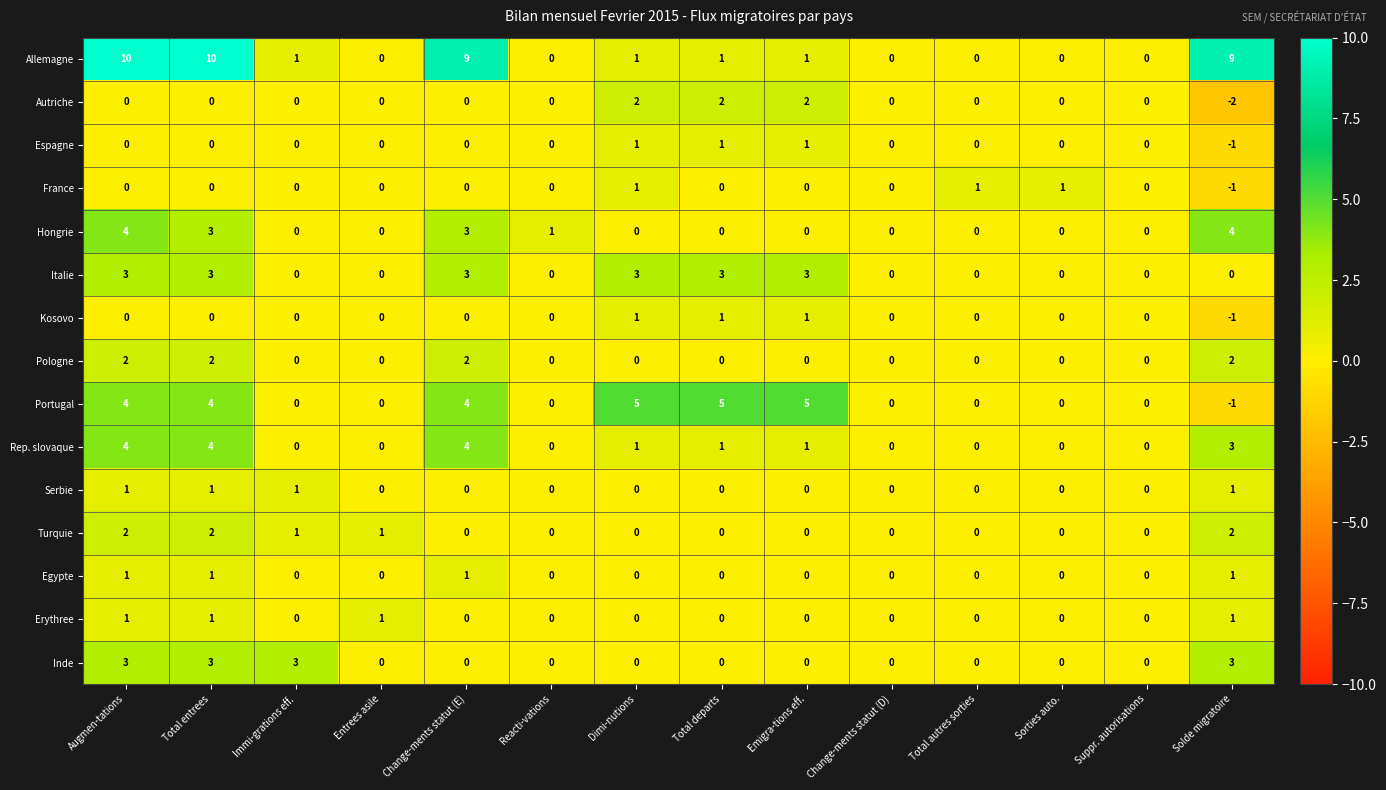

Which series has the widest spread of values?

Allemagne